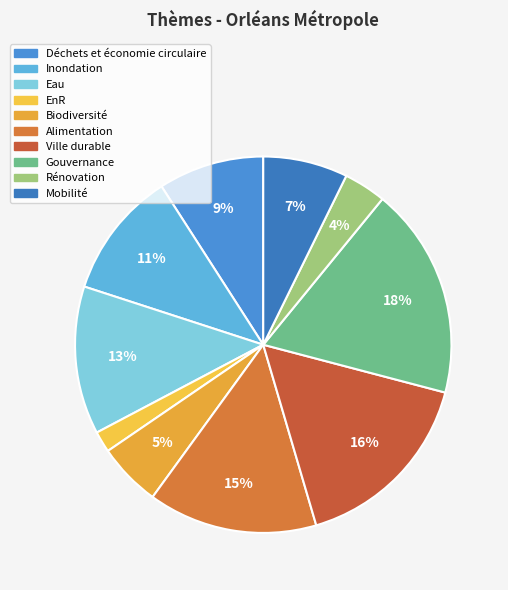

The Alimentation slice represents 9% of the pie. True or false?

False